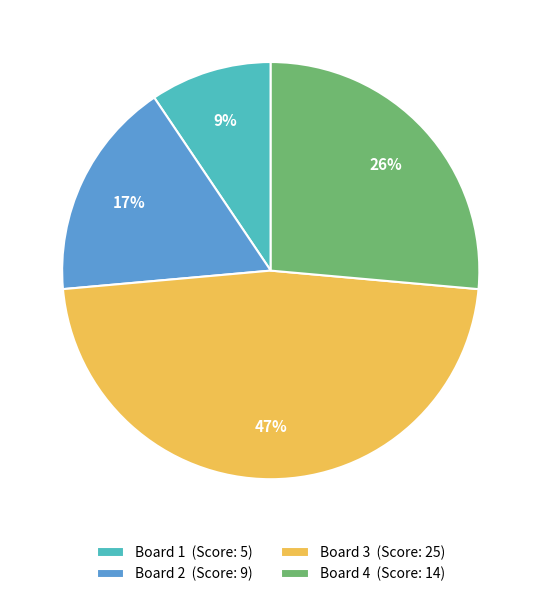

How many segments does this pie chart have?

4